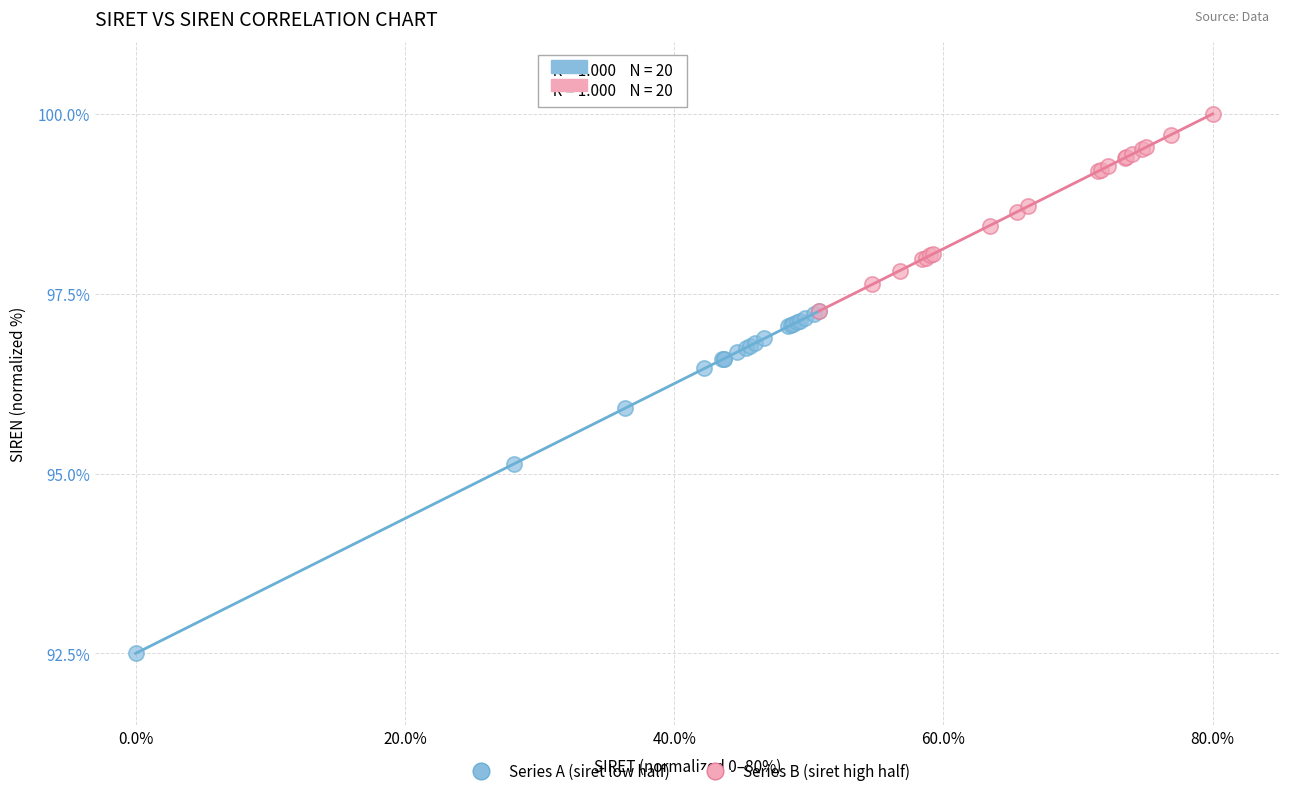

Which series contains the lowest Y value?

Series A (siret low half)